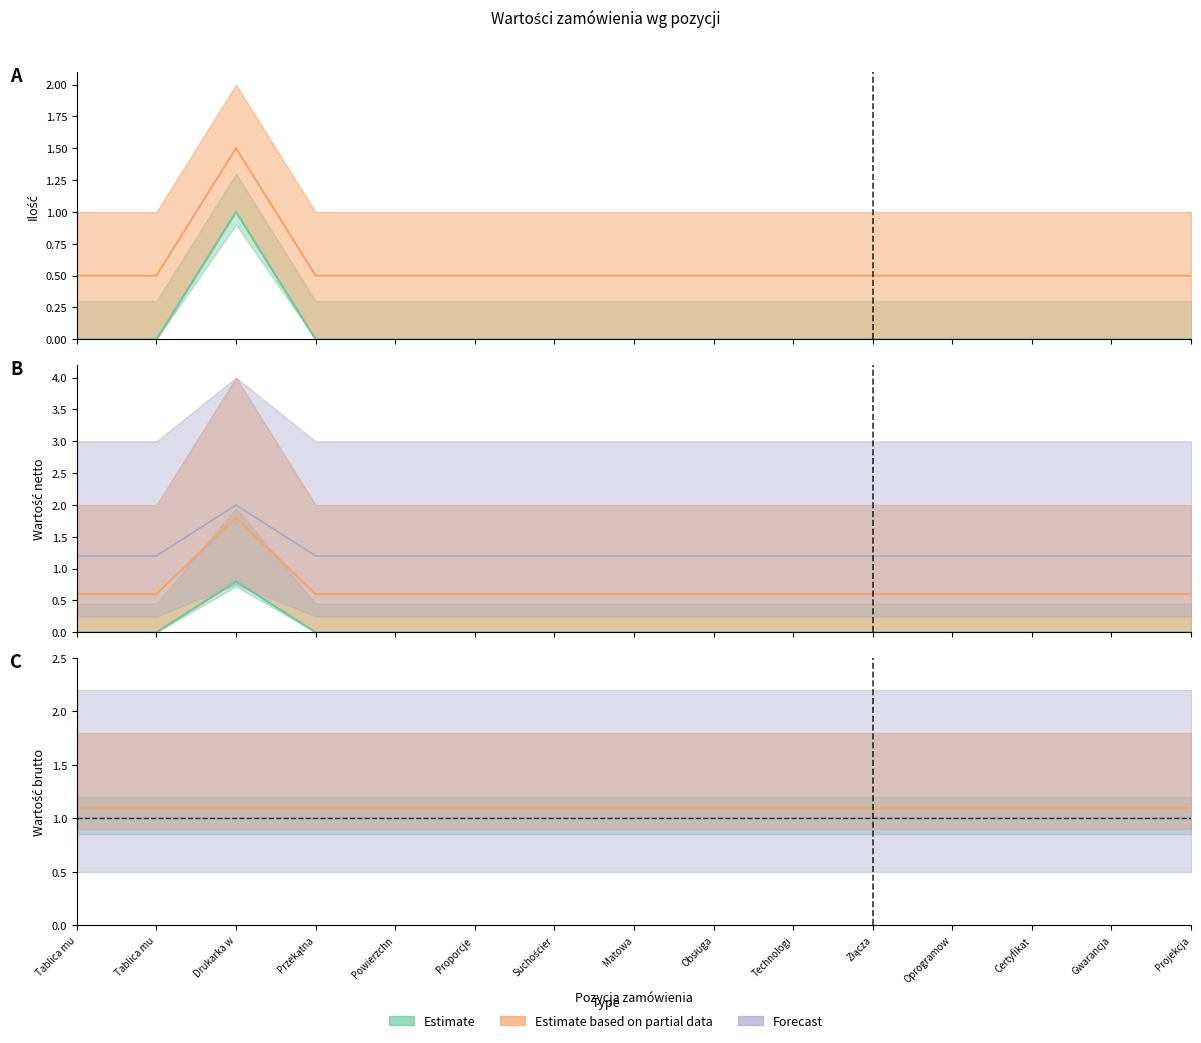

Does the chart have visible grid lines?

No